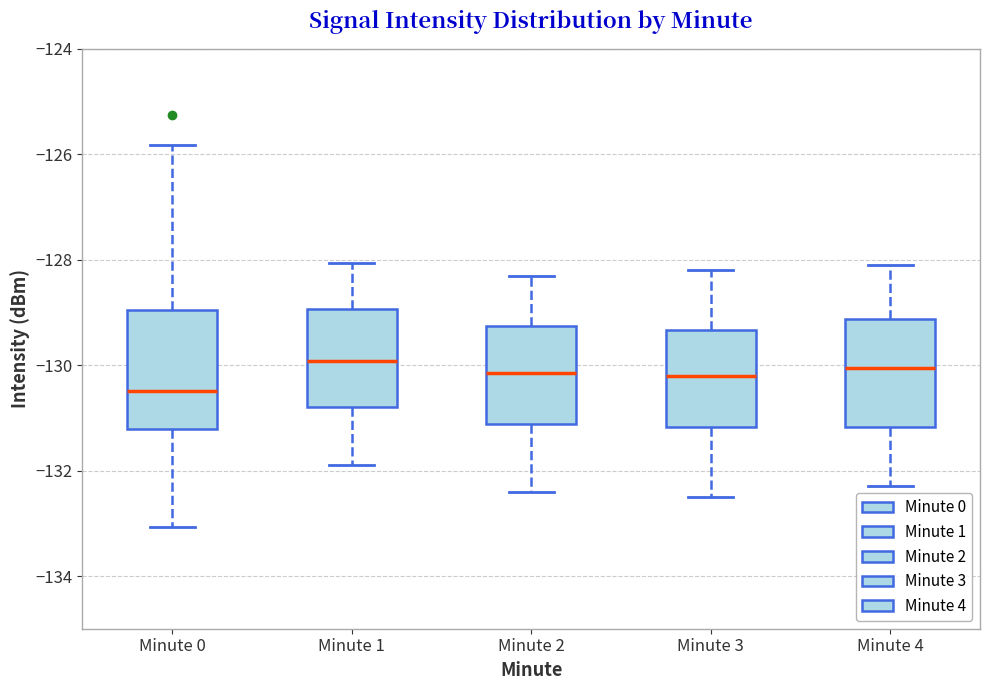

Comparing the boxes themselves (not the whiskers), which one is the tallest?

Minute 0